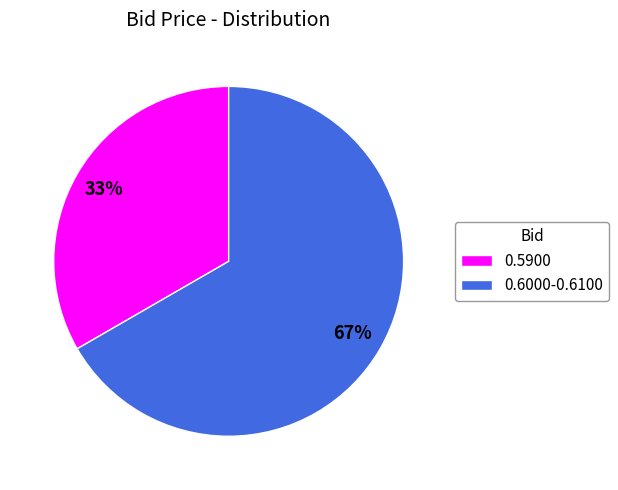

True or false: 0.6000-0.6100 accounts for 67% of the total.

True